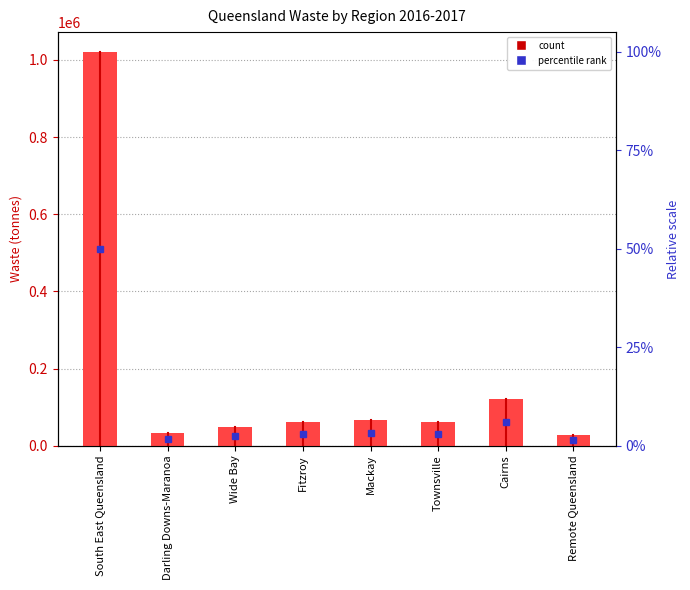

Is it true that the value at Remote Queensland is 6855?

False